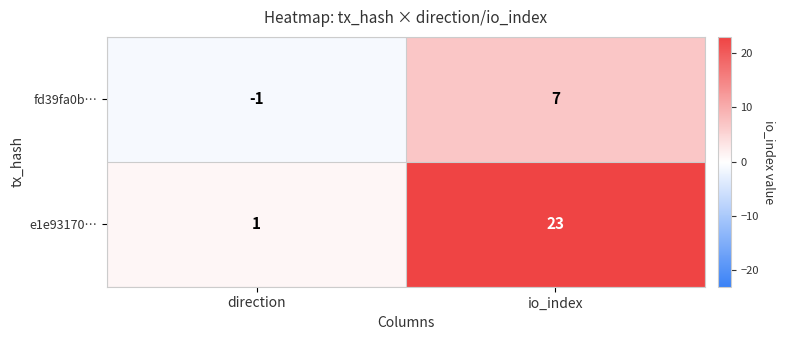

Which series has the largest total across all categories?

e1e93170…